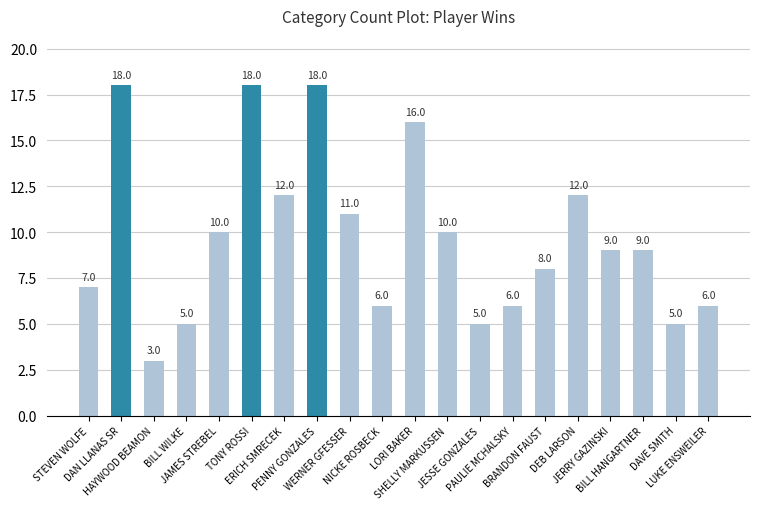

What position from the right is JESSE GONZALES?

8